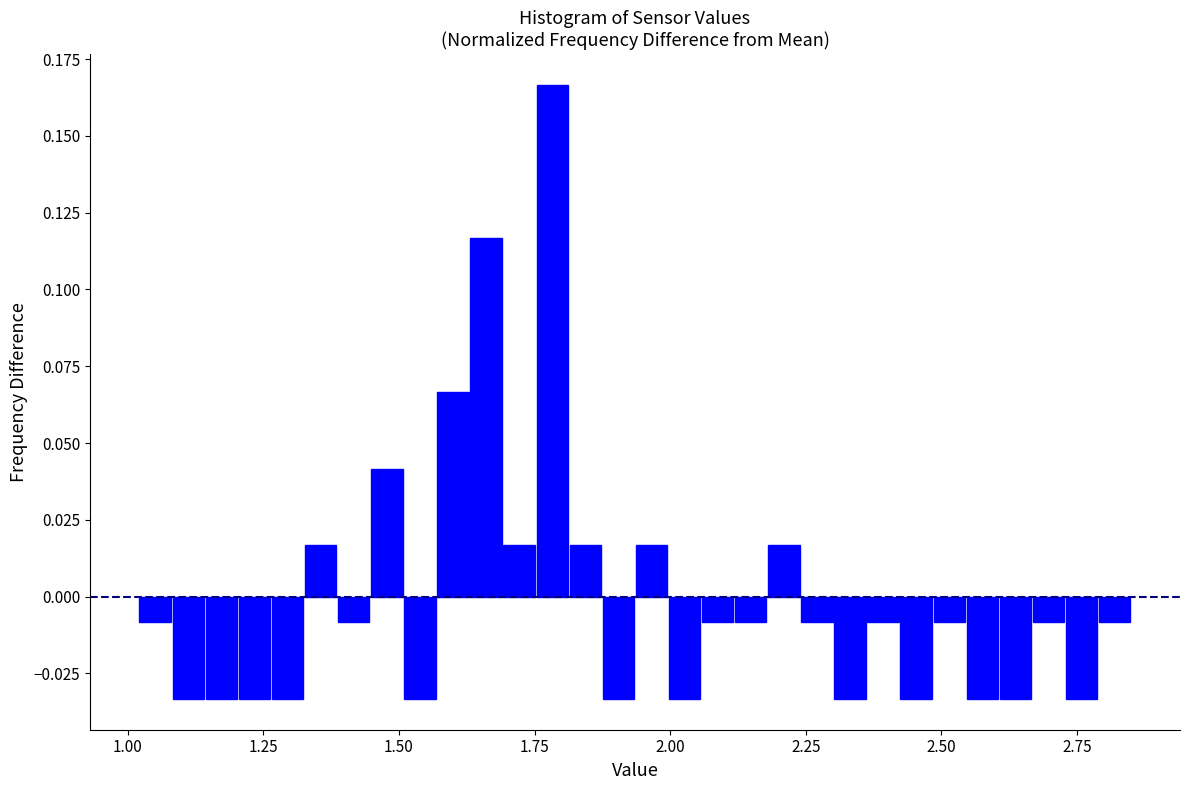

Read against the x-axis, roughly where is the centre of the tallest bar?

1.80